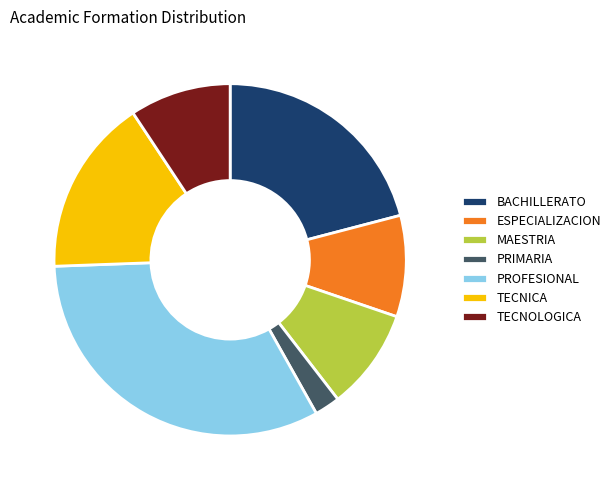

Is PROFESIONAL the majority of the pie?

No